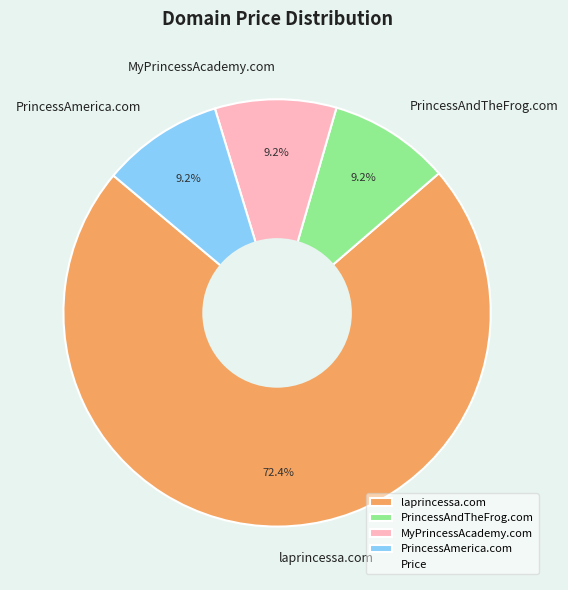

Approximately how many times larger is the value at PrincessAndTheFrog.com compared to PrincessAmerica.com?

1.0